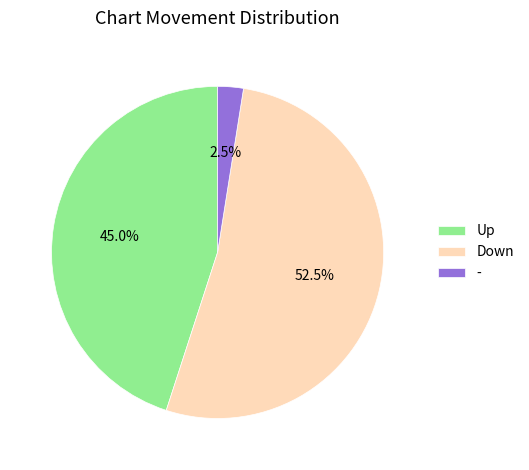

Which has a higher value, Down or Up?

Down